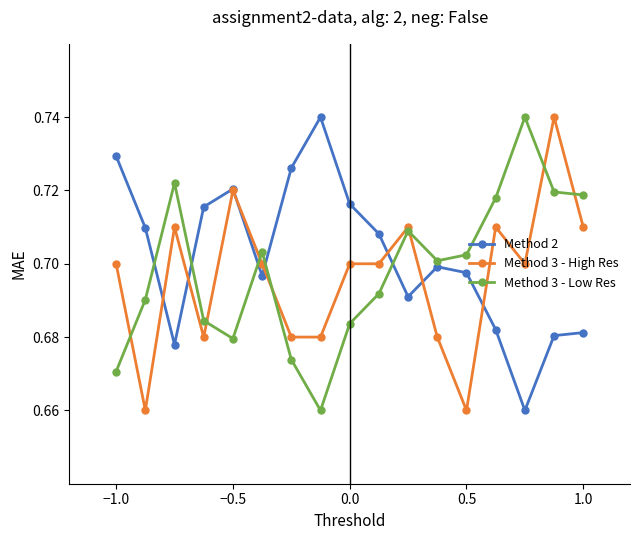

What is the difference between the maximum and minimum values in the Method 3 - High Res series?

0.1